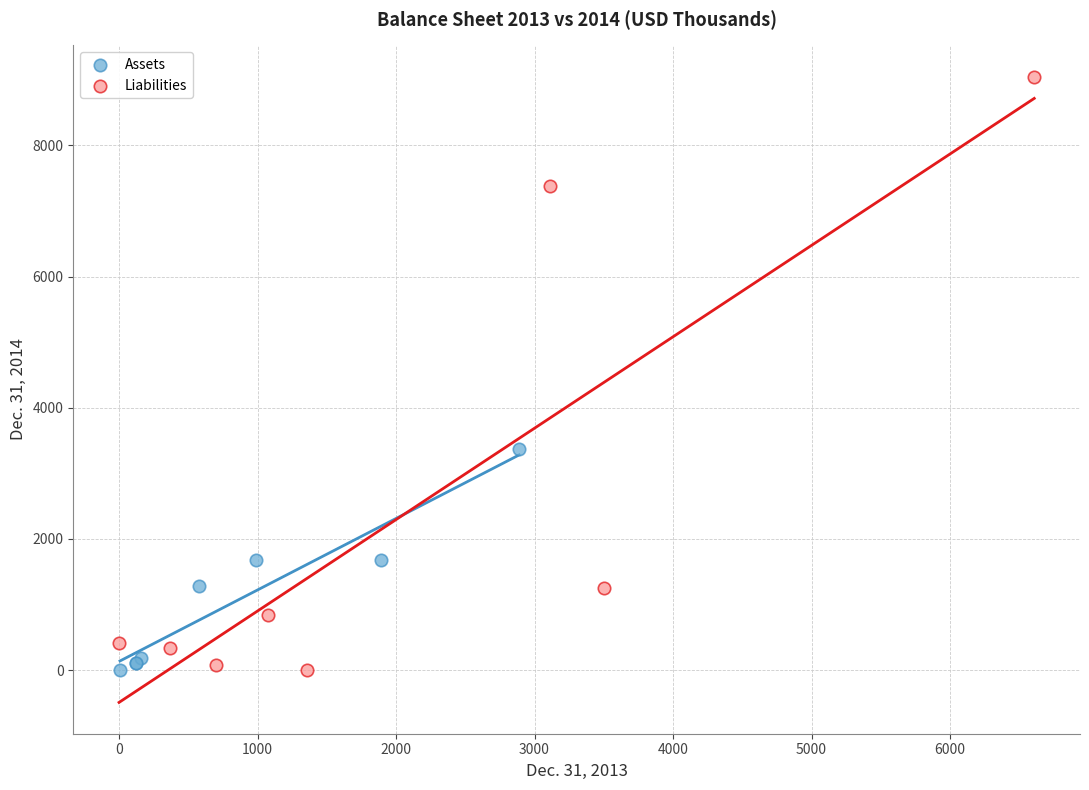

Which series has the largest Y range (max minus min)?

Liabilities